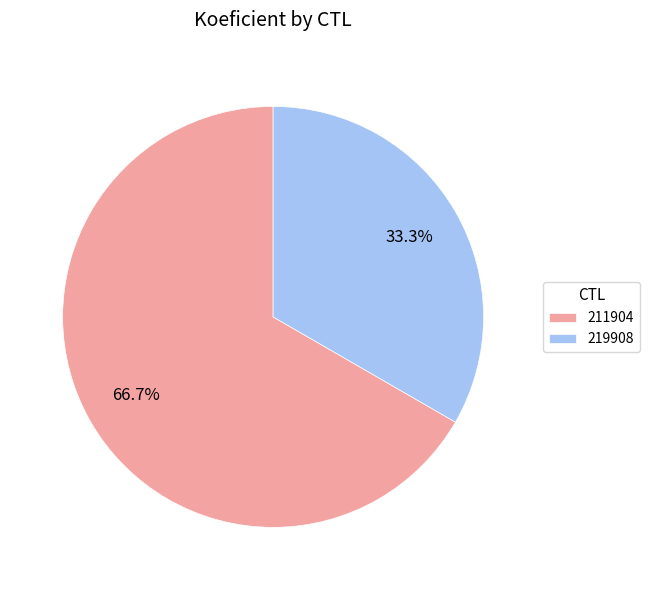

How many segments does this pie chart have?

2